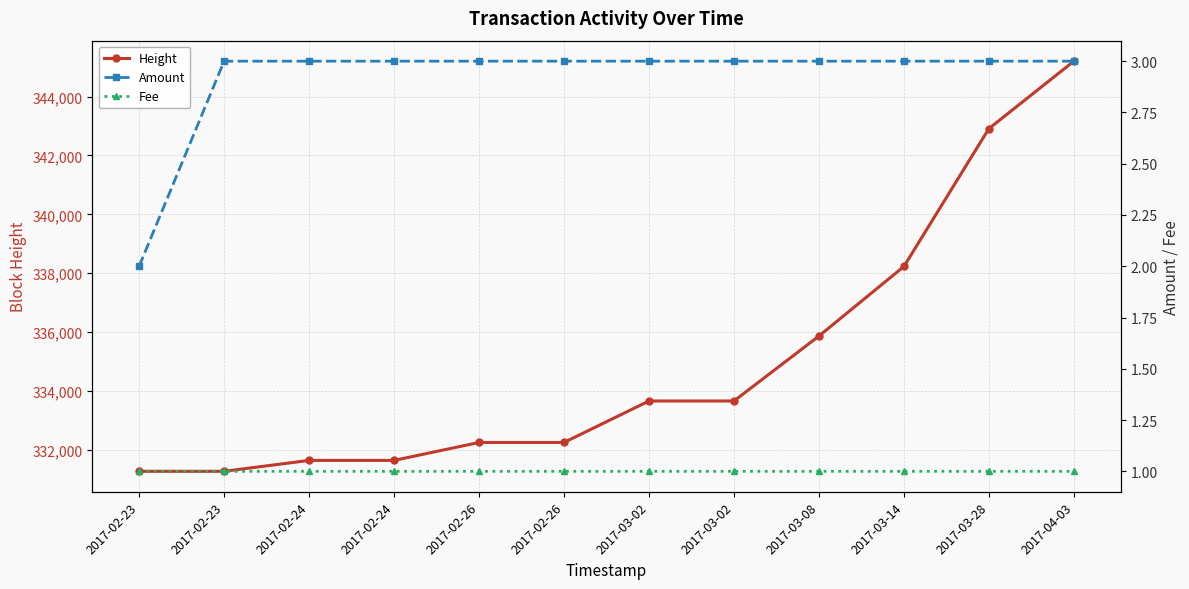

Is it true that Amount equals 3.0 at 2017-02-26?

True